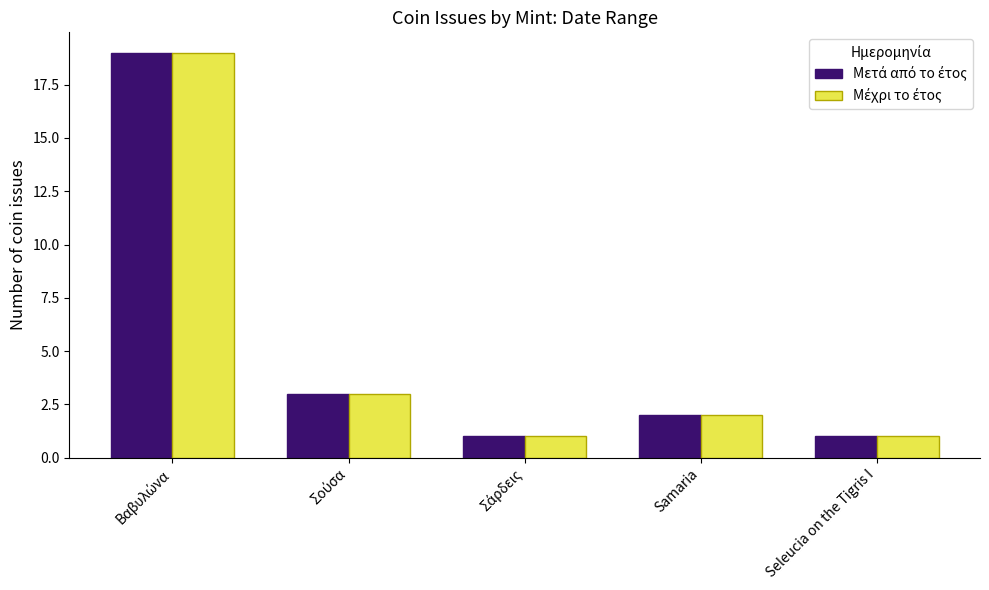

Which label corresponds to the largest value in the chart?

Βαβυλώνα